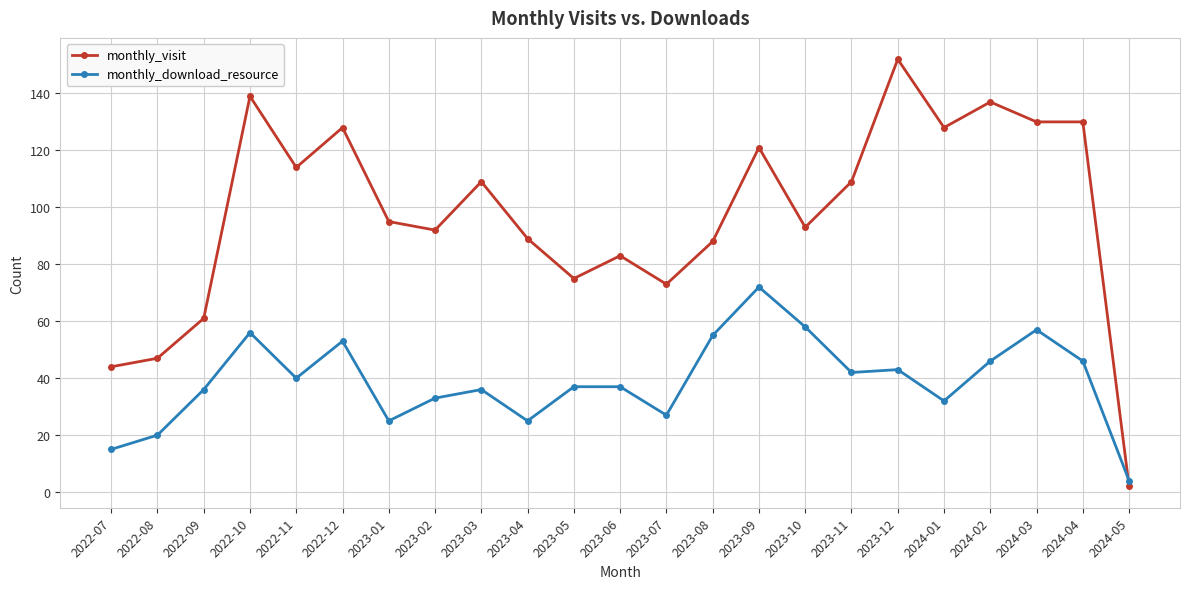

At 2023-08, list the series in order from smallest to largest.

monthly_download_resource, monthly_visit